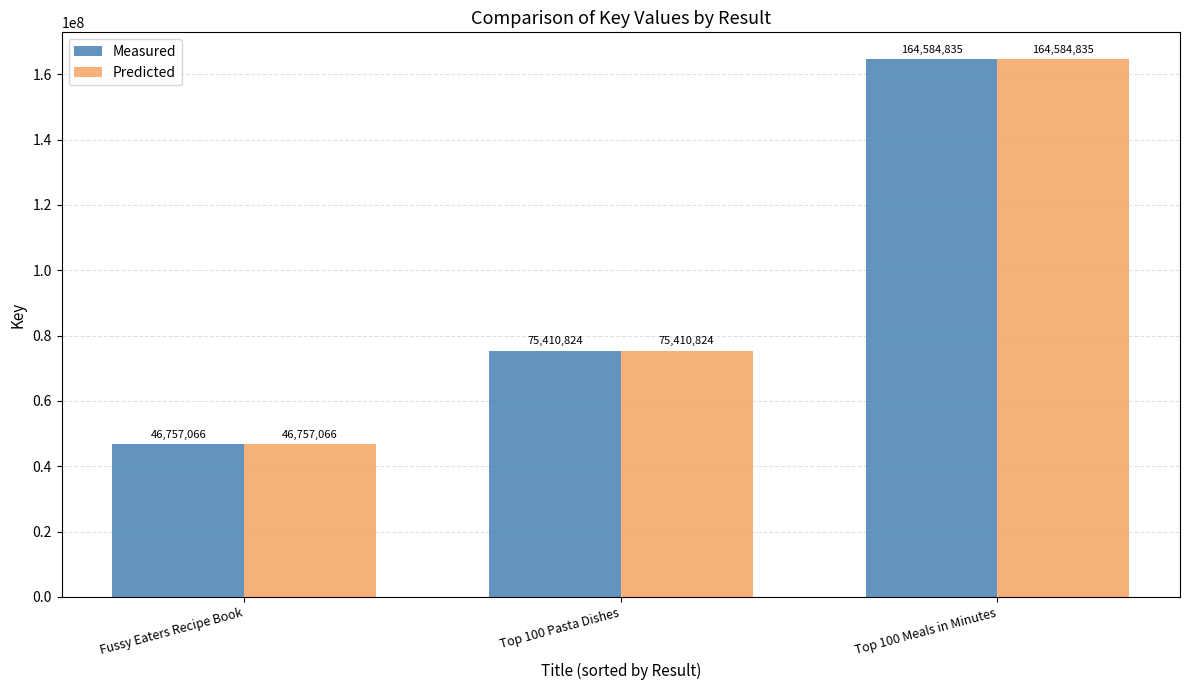

What position from the left is Top 100 Pasta Dishes?

2